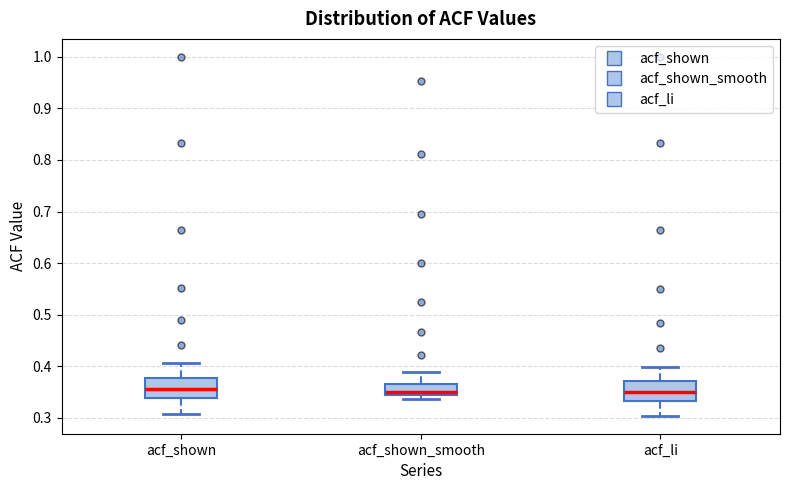

Where does the upper whisker of the box for acf_shown_smooth end on the y-axis? The values are not printed on the chart, so give them approximately, as read against the axis.

0.39